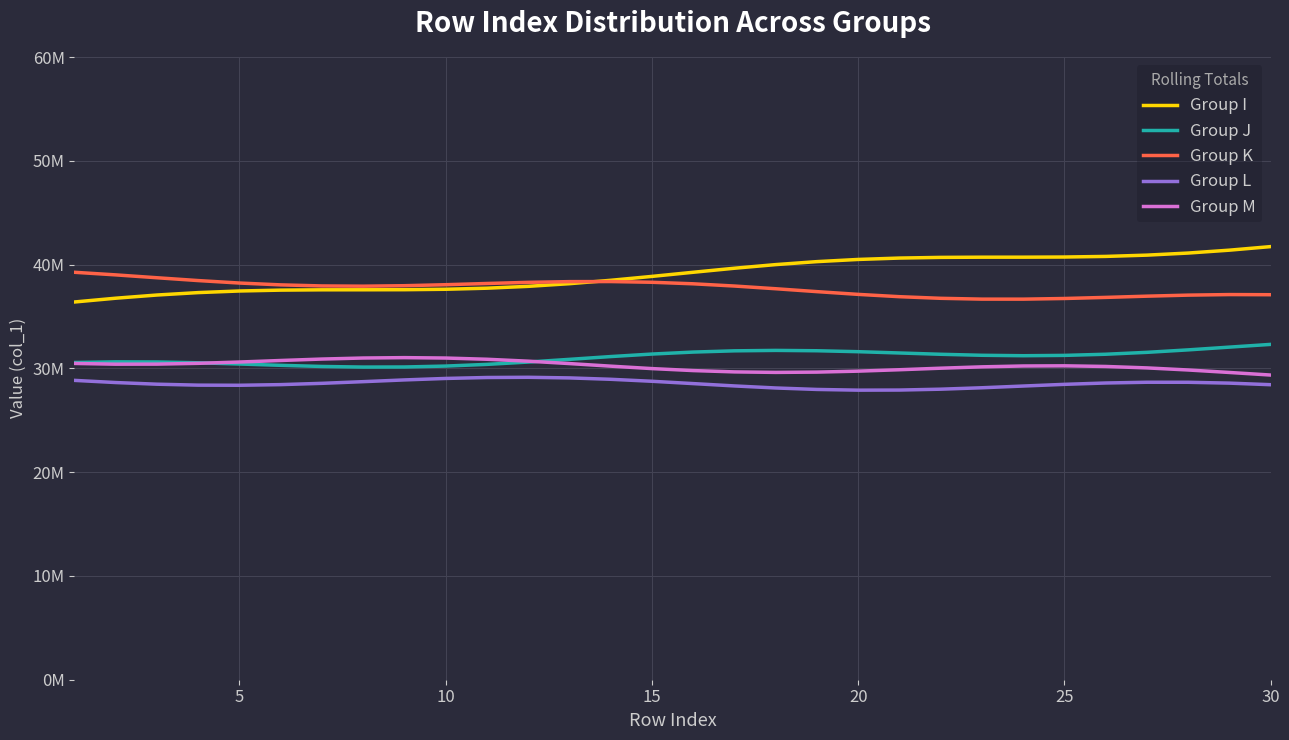

Is this an area chart (filled region under the line)?

No